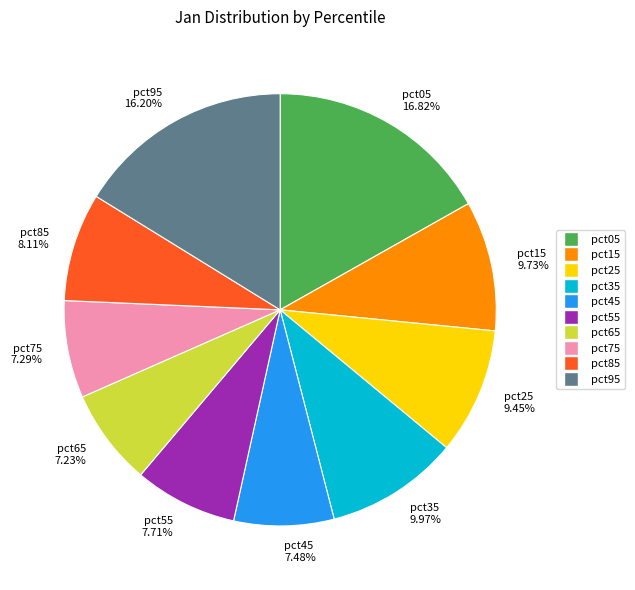

Is the sum of pct55 and pct45 greater than half?

No